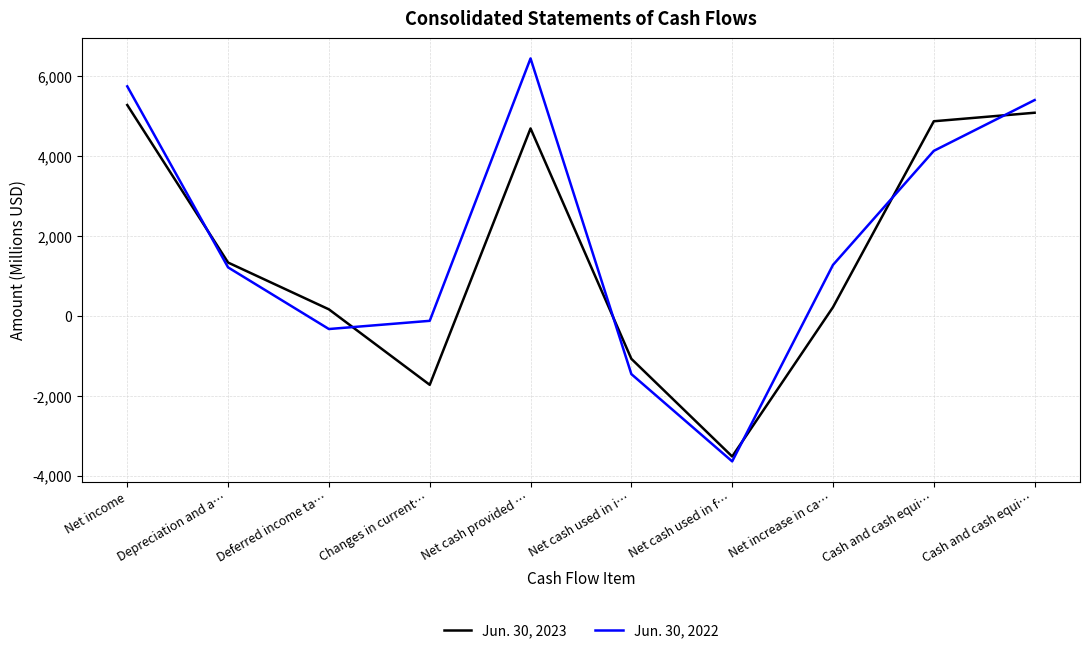

Reading right to left, transcribe all the data shown in this chart.

Jun. 30, 2023: 5075	4862	213	-3520	-1078	4682	-1728	159	1329	5268
Jun. 30, 2022: 5392	4122	1270	-3642	-1460	6433	-128	-333	1208	5735